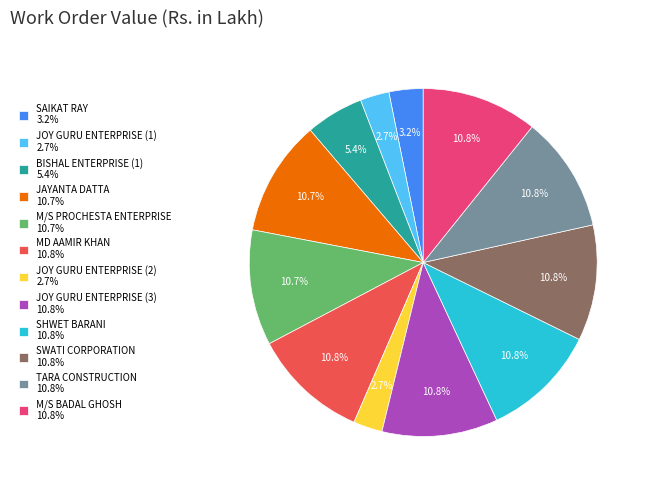

Combined, what portion of the pie is SAIKAT RAY and JOY GURU ENTERPRISE (1)?

5.9%